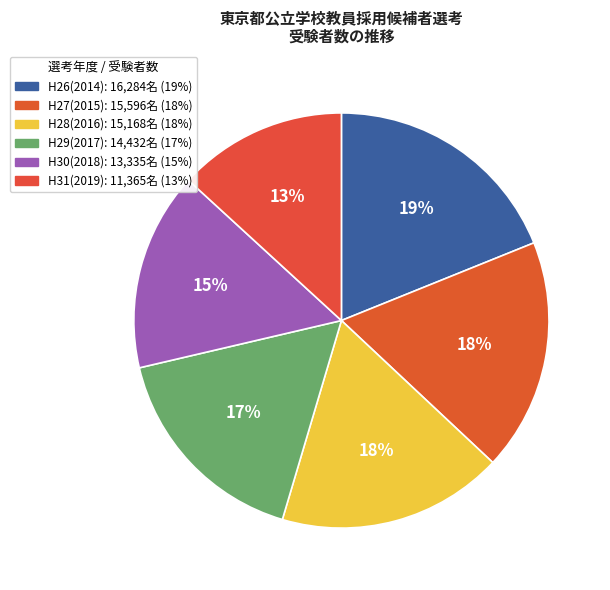

Does any single category account for the majority?

No